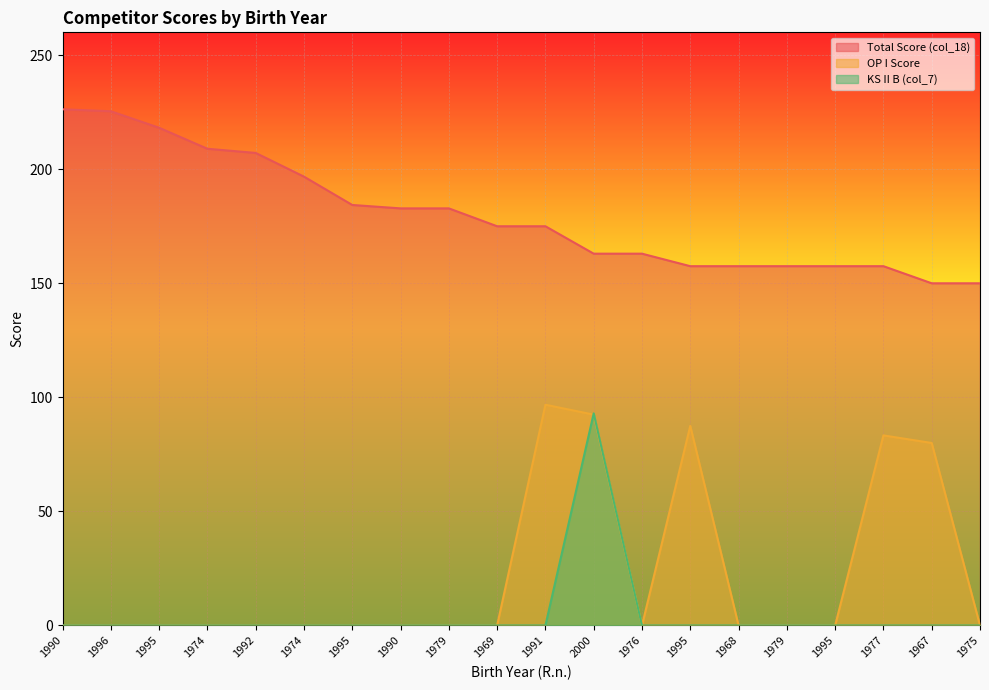

What are all the series names shown in the legend?

Total Score (col_18), OP I Score, KS II B (col_7)